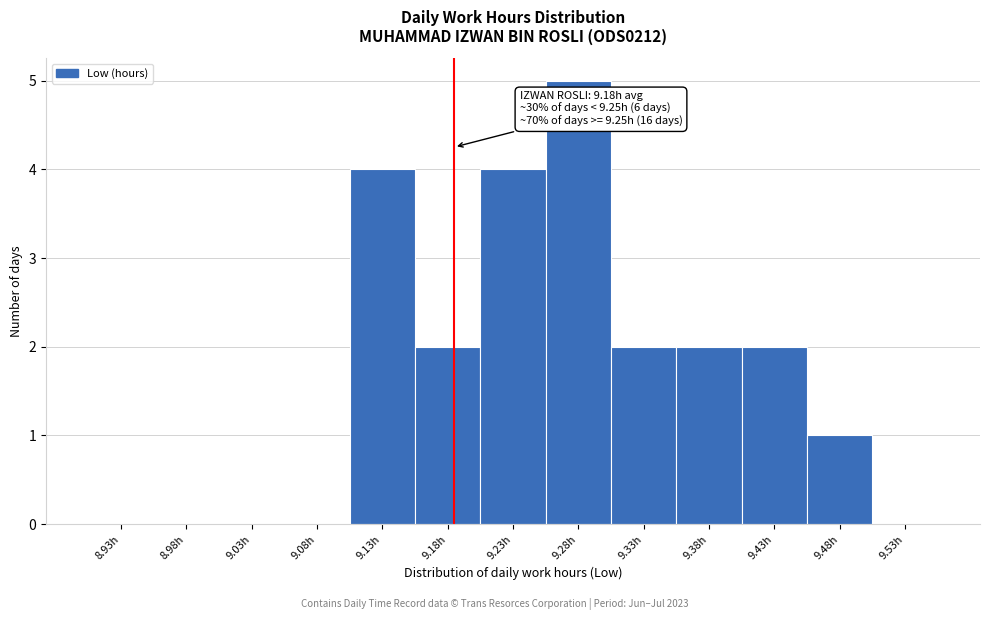

Over which range of the x-axis is the bar tallest?

9.25 to 9.30